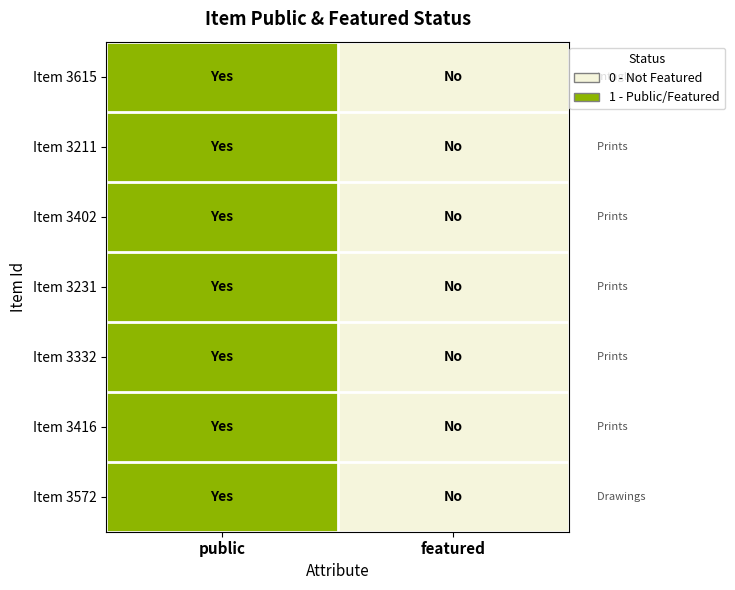

What is the greatest value displayed?

1